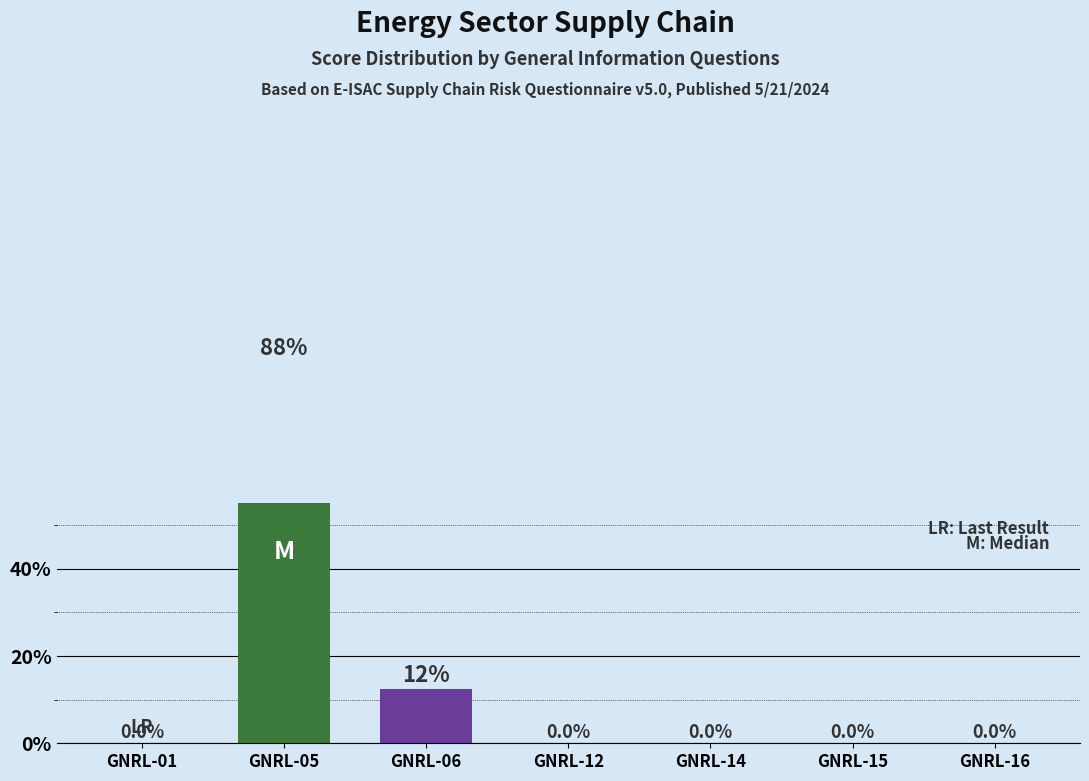

Which category has the highest value across all series?

GNRL-05